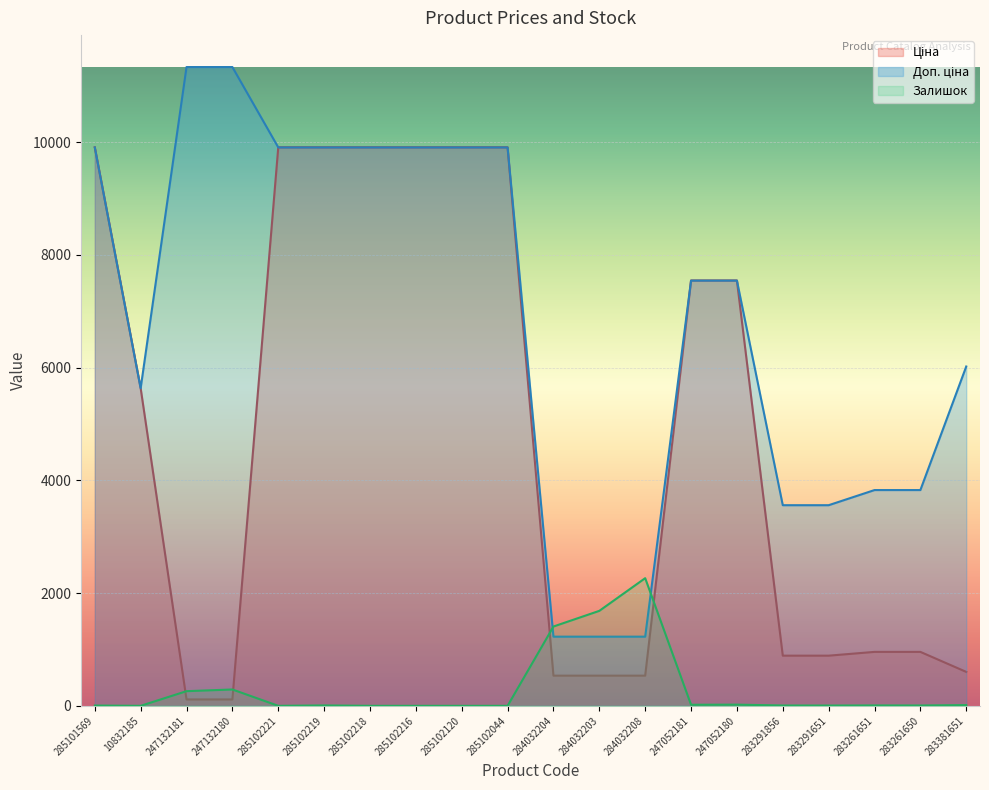

Is the value of Залишок at 283291651 greater than the value of Доп. ціна at 247052181?

No